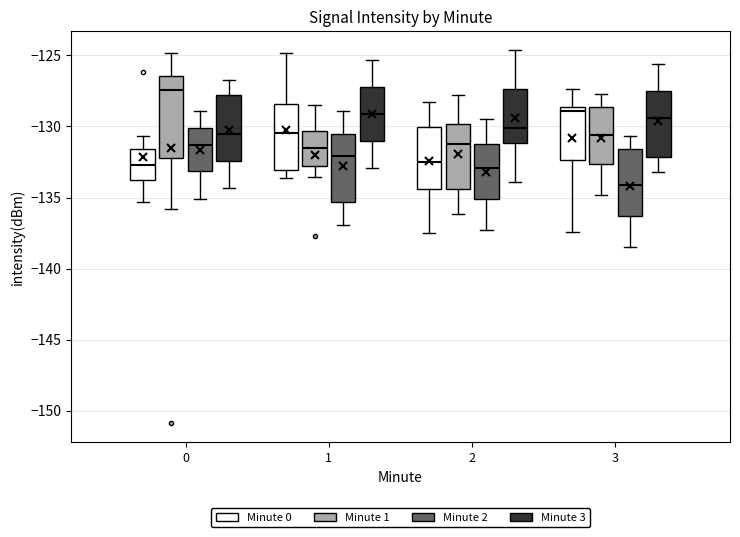

Comparing the boxes themselves (not the whiskers), which one is the tallest?

0 (Minute 1)